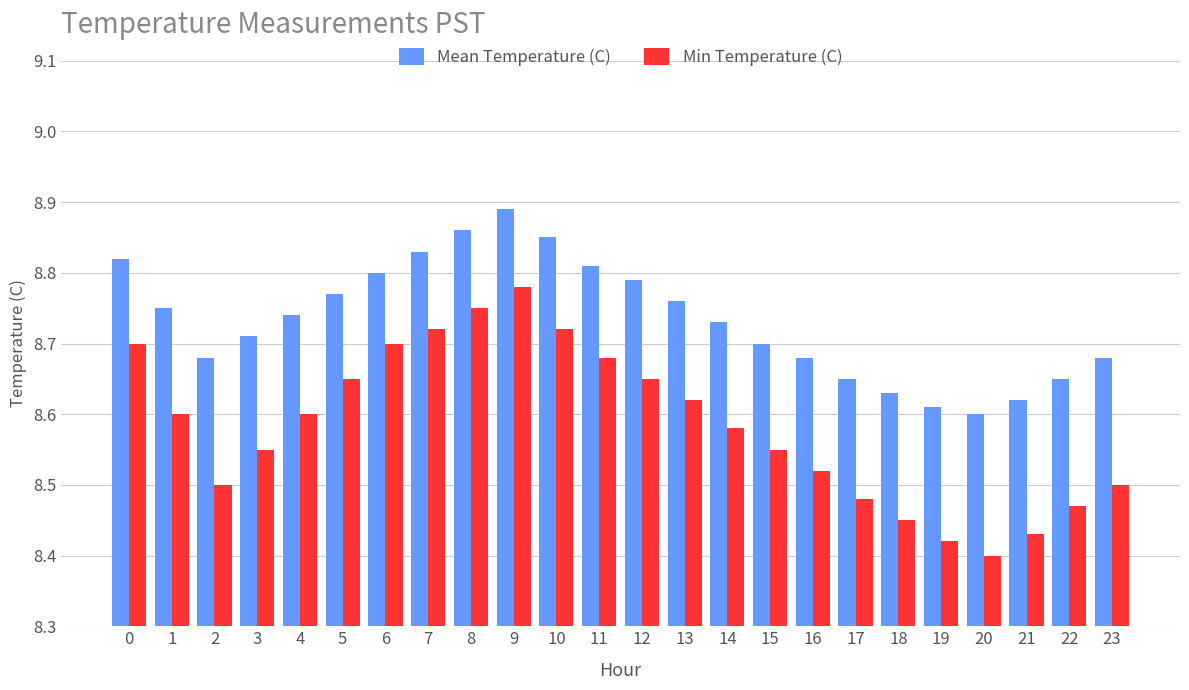

How many Mean Temperature (C) values are between 8 and 9?

24